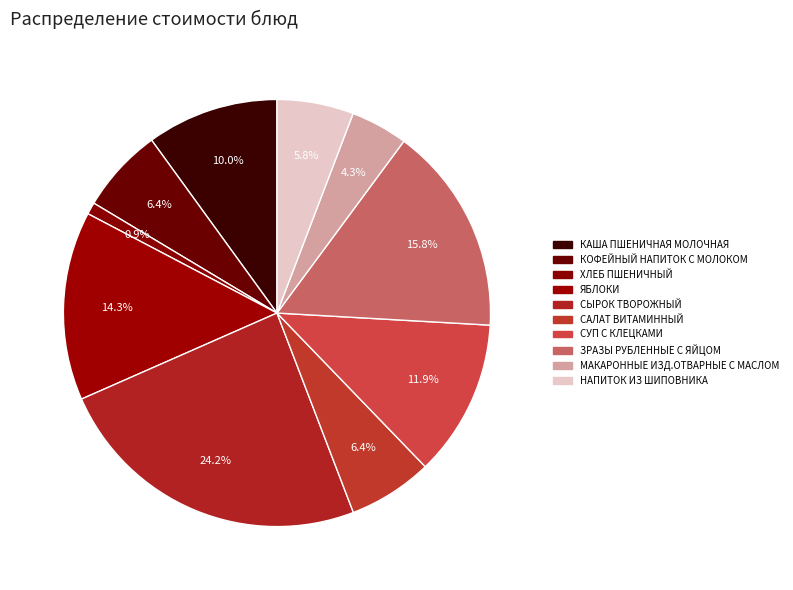

How many slices are in this pie chart?

10